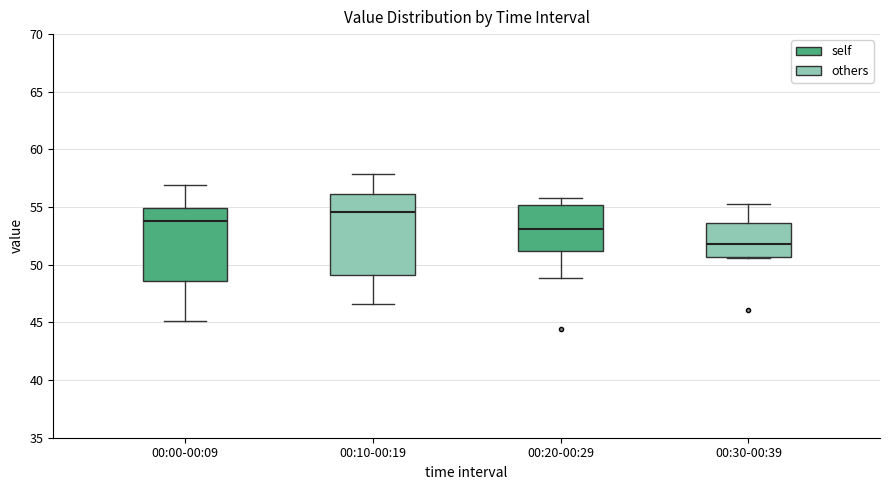

Comparing the boxes themselves (not the whiskers), which one is the tallest?

00:10-00:19